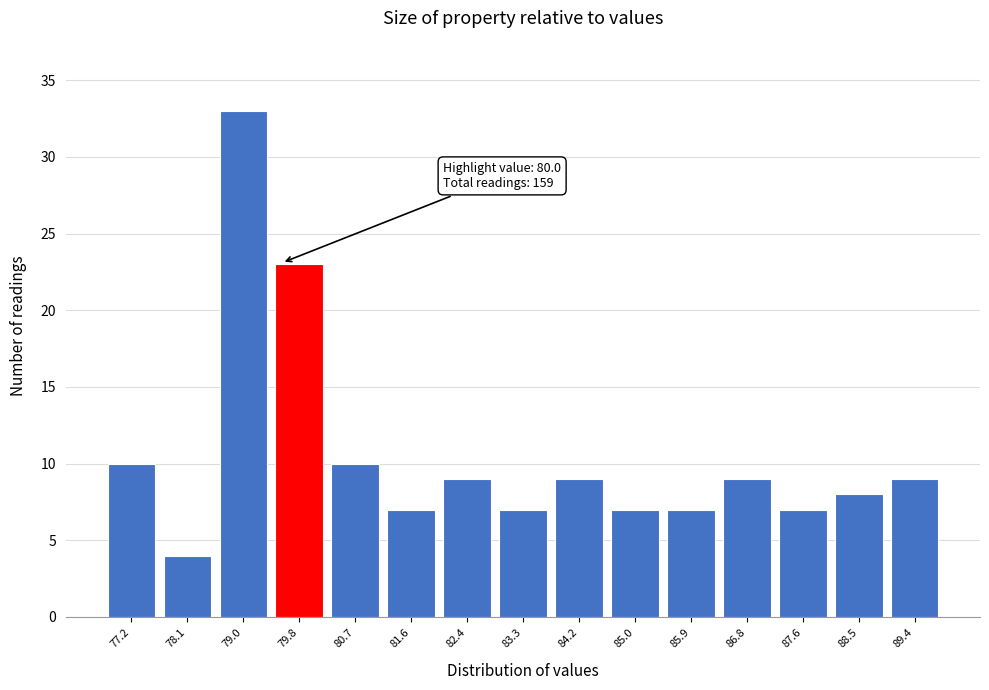

Reading right to left, list all the values displayed in this chart.

9	8	7	9	7	7	9	7	9	7	10	23	33	4	10